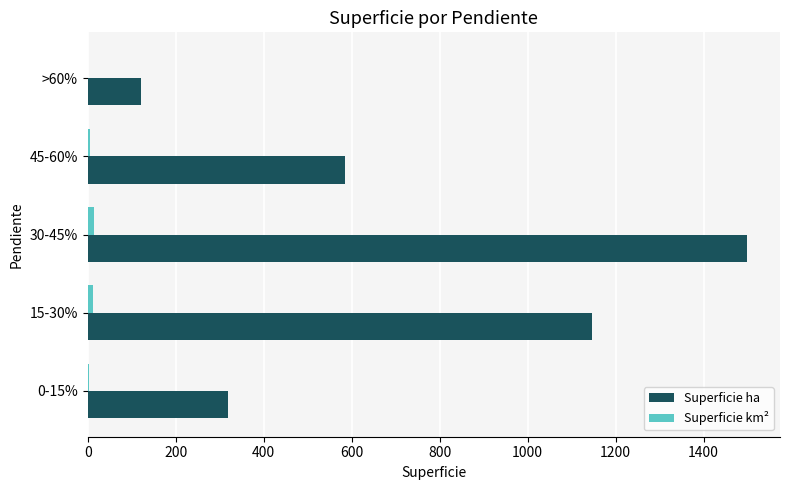

Where is Superficie ha nearest to the value 809?

45-60%